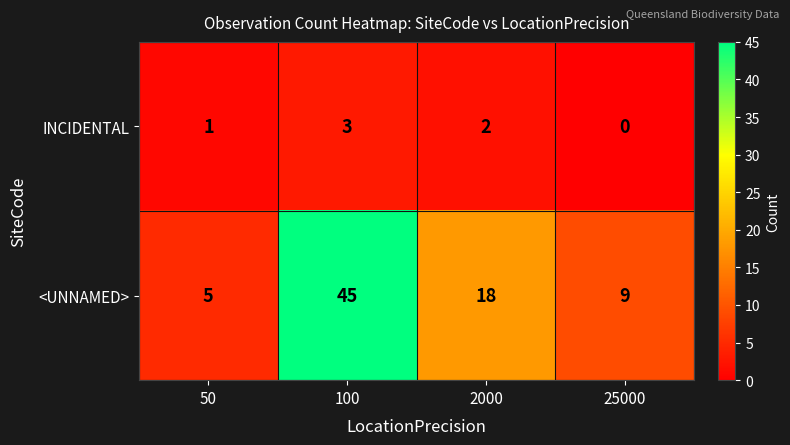

At which category is the sum across all series the highest?

100